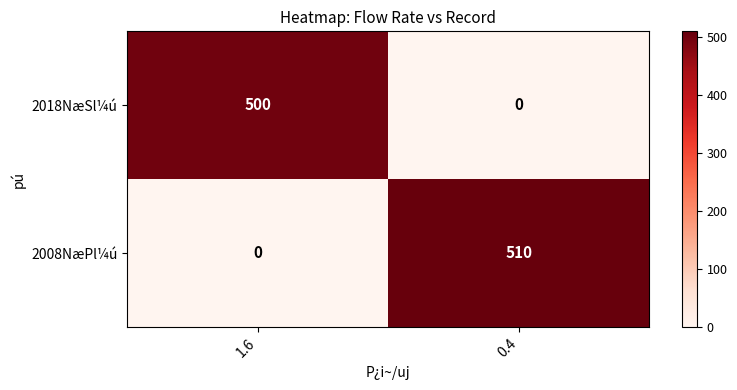

What value does the 2018NæSl¼ú series have at 1.6?

500